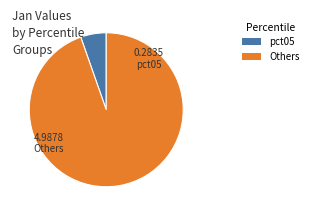

Does any single category account for the majority?

Yes